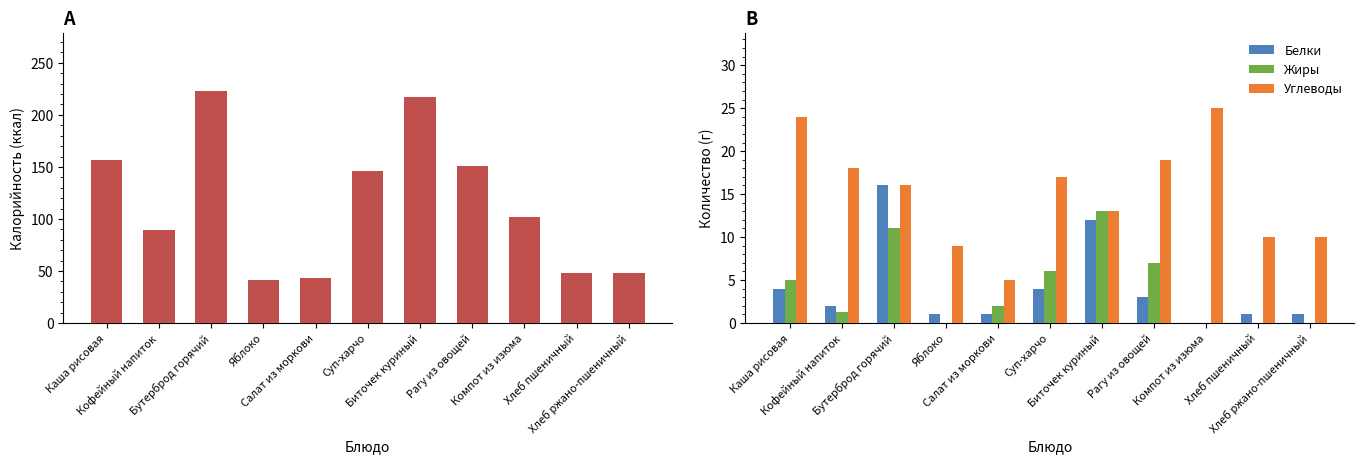

What are all the series names shown in the legend?

Калорийность, Белки, Жиры, Углеводы